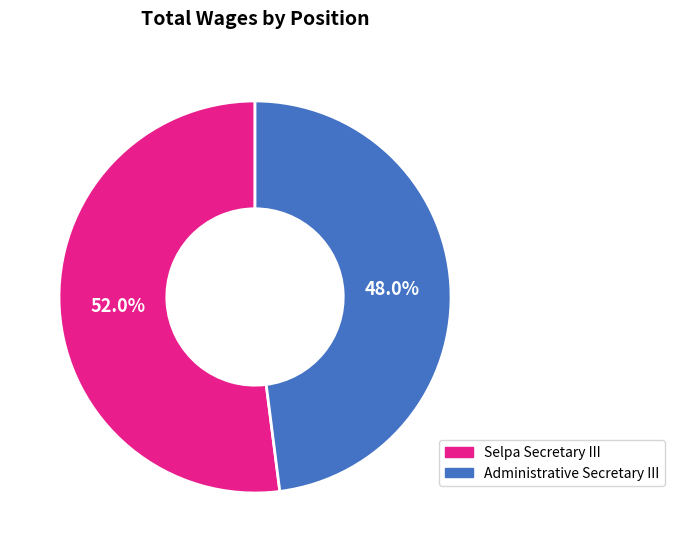

How much of the chart is everything except Selpa Secretary III?

48.0%